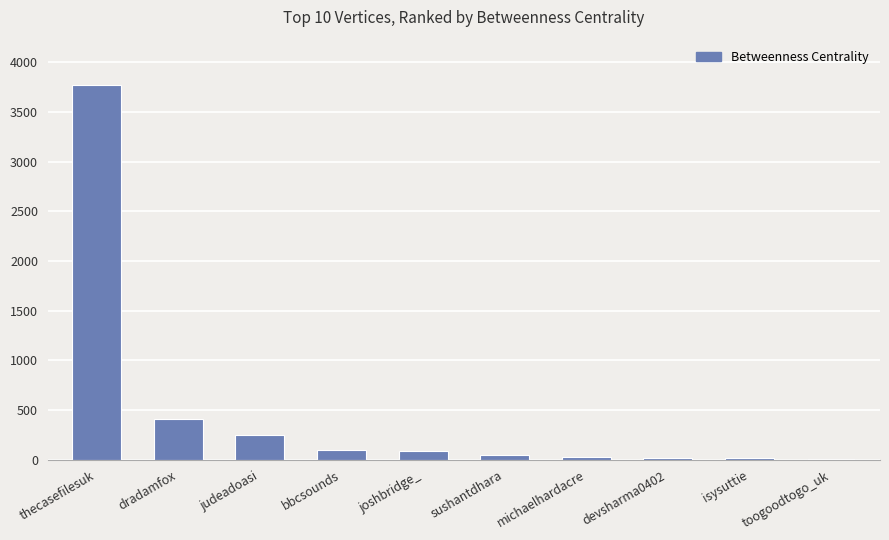

Which has a higher value, sushantdhara or judeadoasi?

judeadoasi